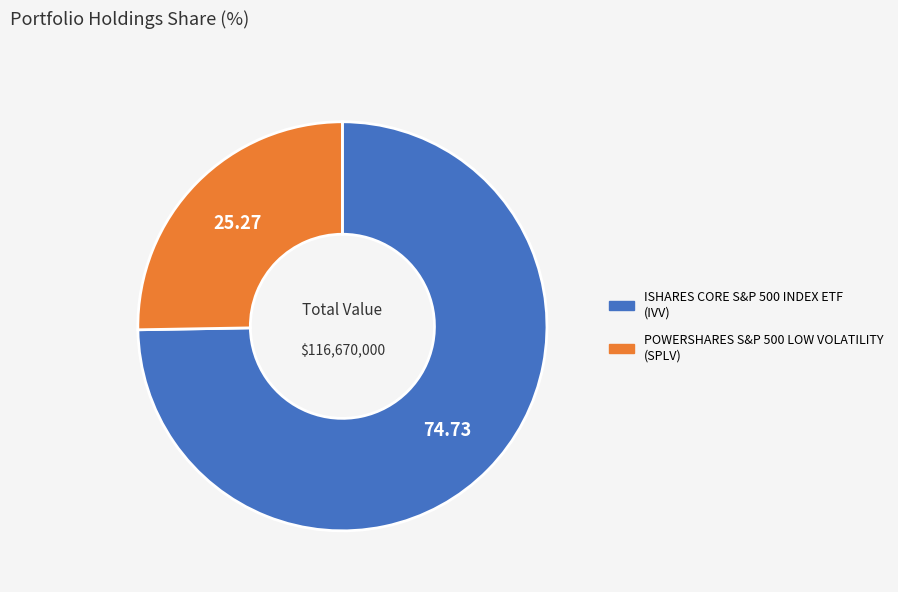

Count the number of slices in the pie.

2